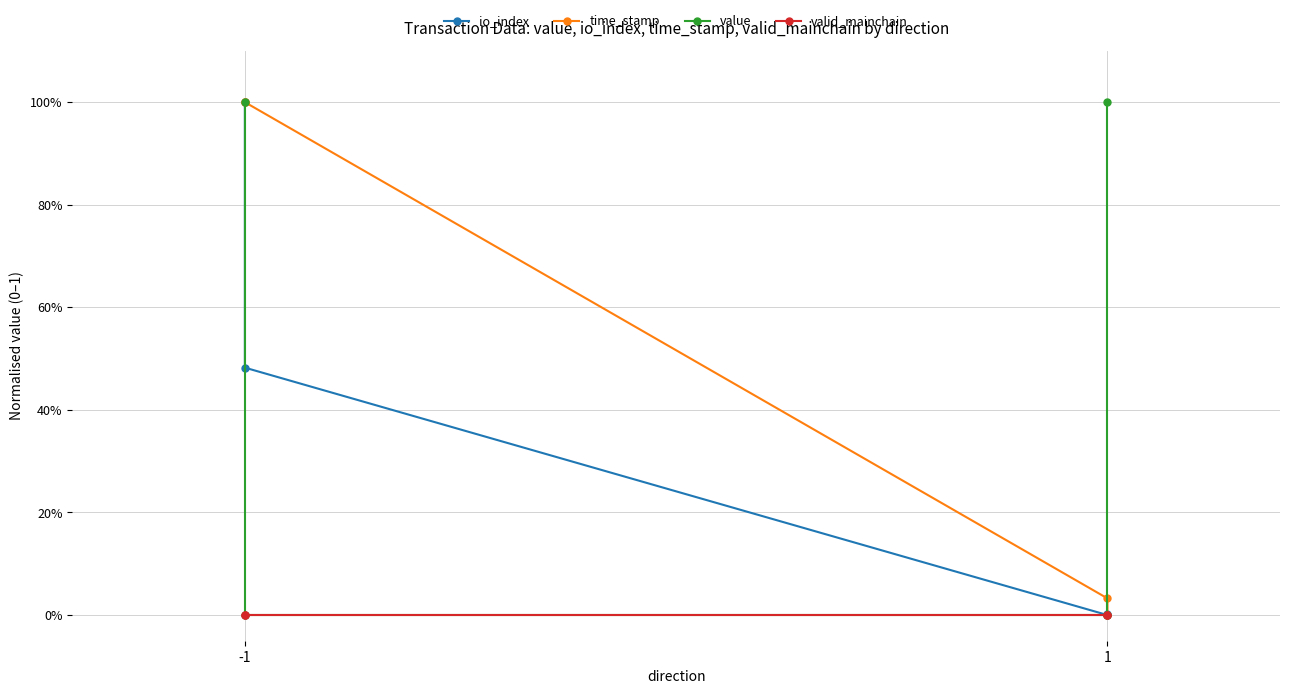

Is the value of io_index at 1 greater than the value of time_stamp at -1?

No